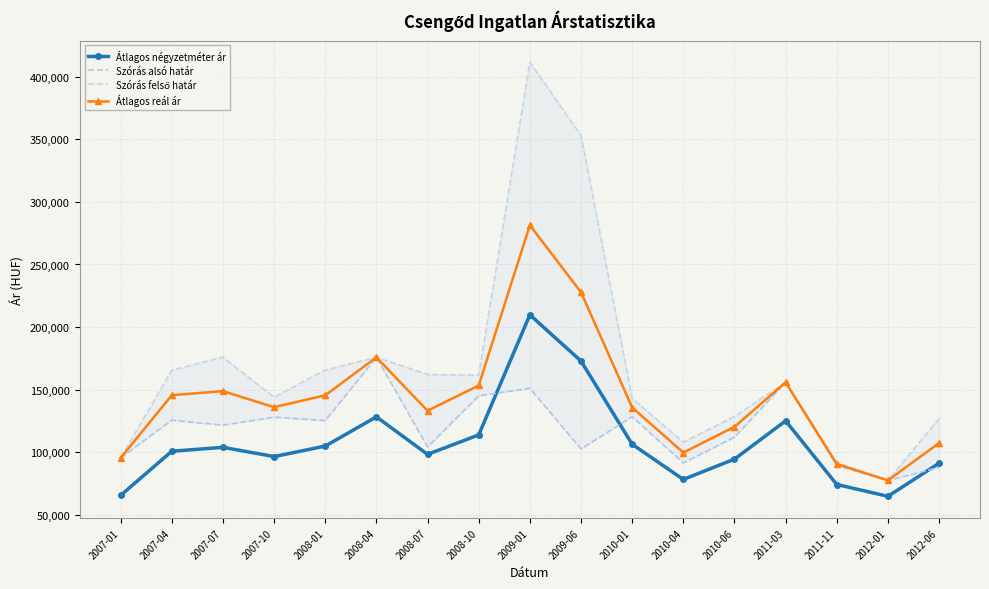

Which series changed the most between 2007-07 and 2009-06?

Szórás felső határ